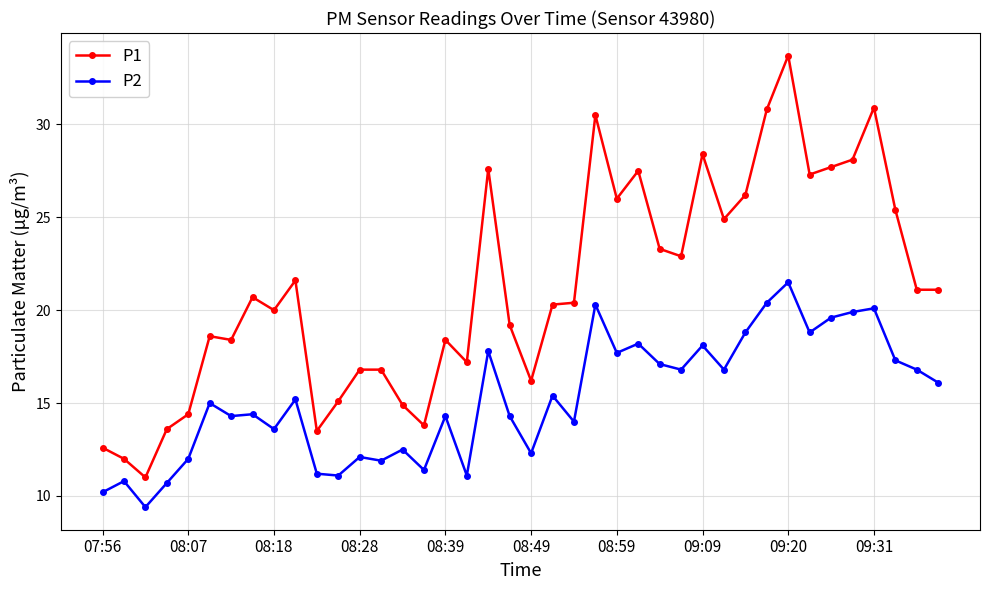

What is the average value of the P2 series?

15.2